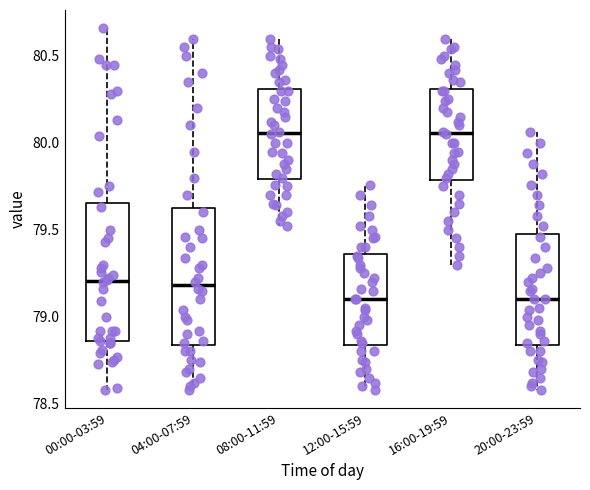

Where does the upper whisker of the box for 12:00-15:59 end on the y-axis? The values are not printed on the chart, so give them approximately, as read against the axis.

79.75